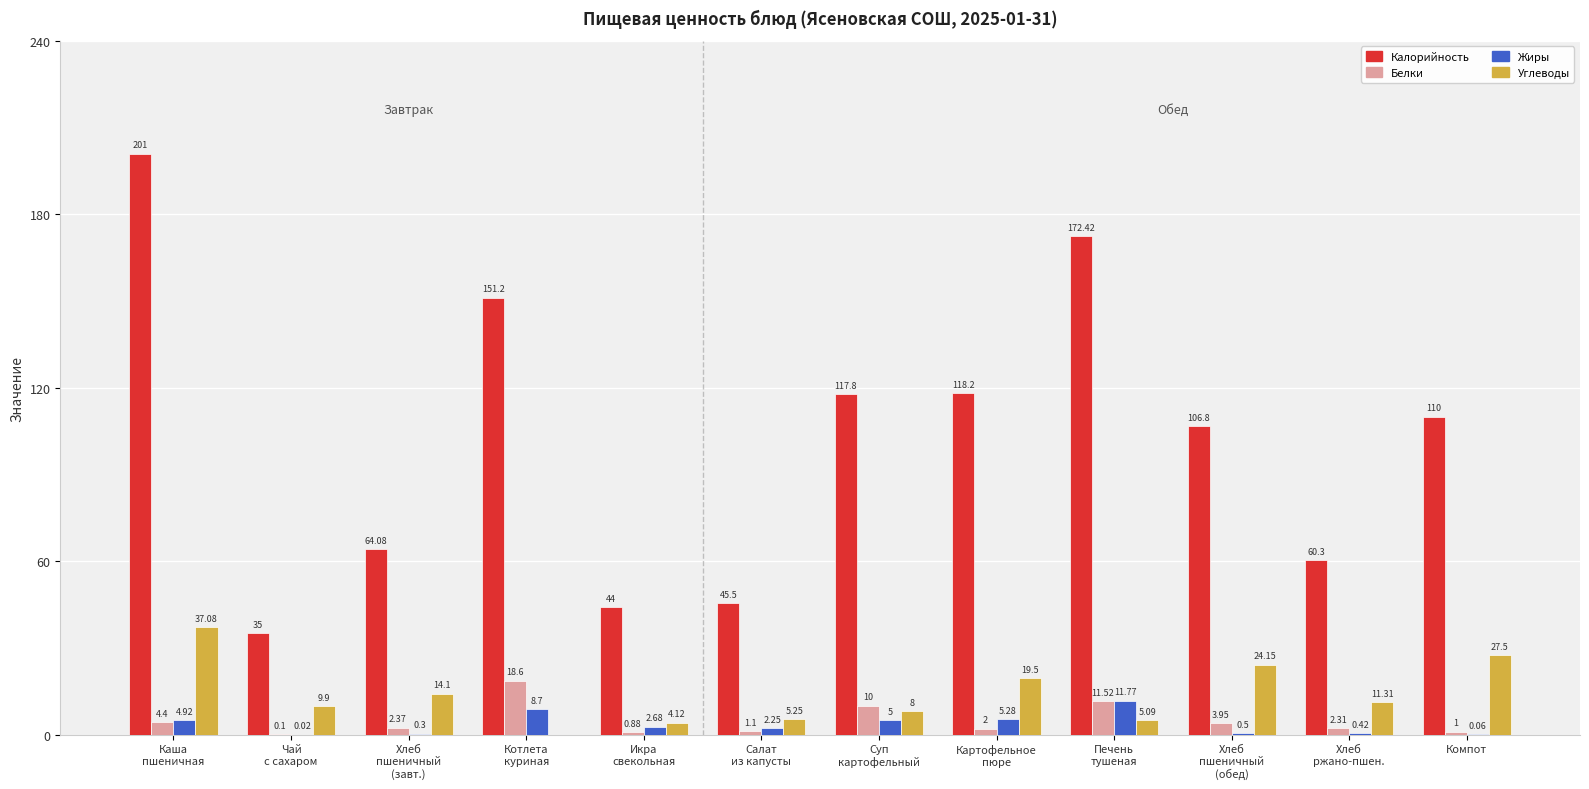

What is the greatest value displayed?

201.0